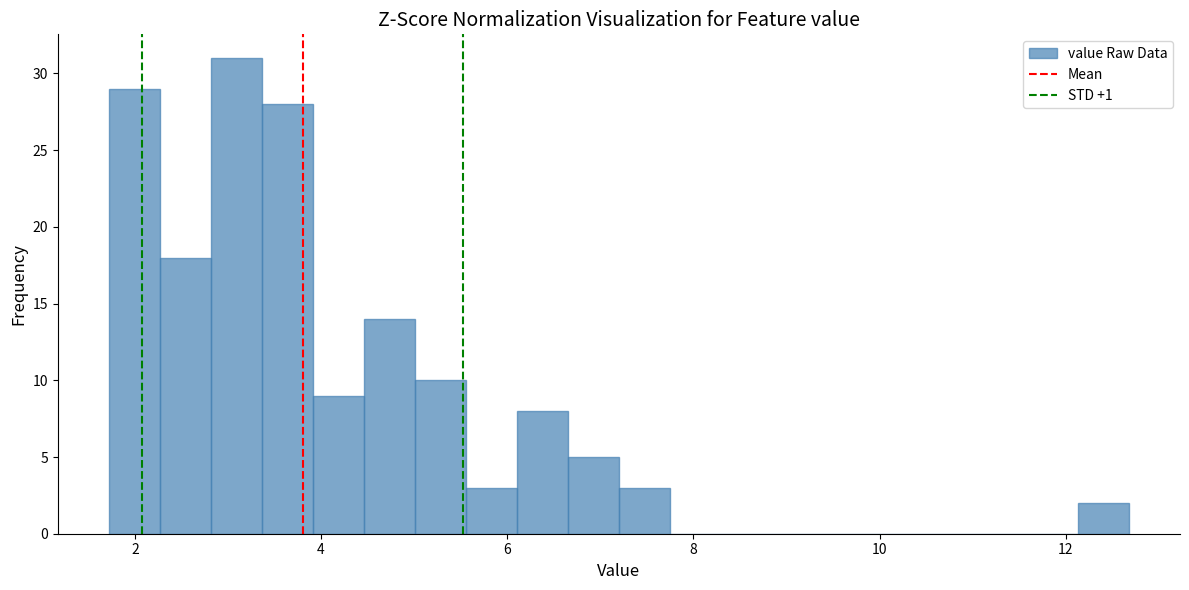

Around what value on the x-axis is the tallest bar? Give the approximate position of its centre, as read against the axis.

3.0